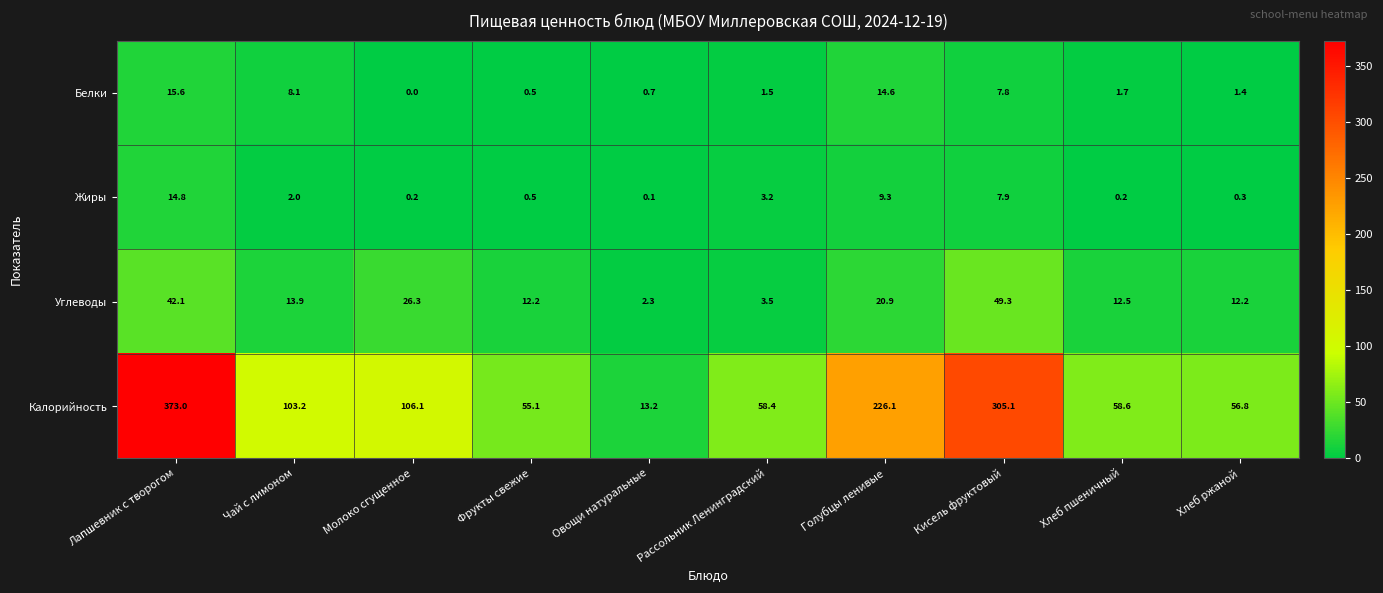

What is the difference between the maximum and minimum values in the Белки series?

15.6